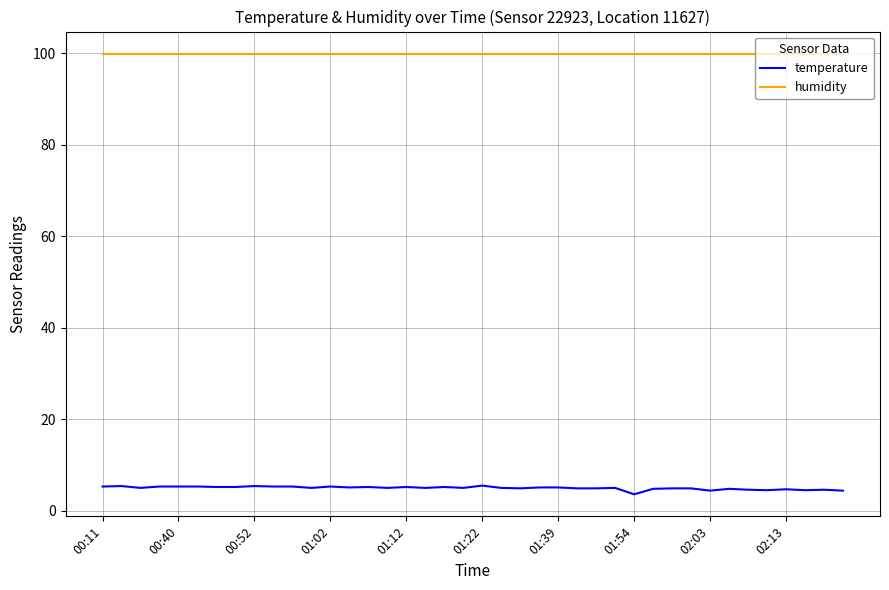

What is the maximum value for temperature?

5.5